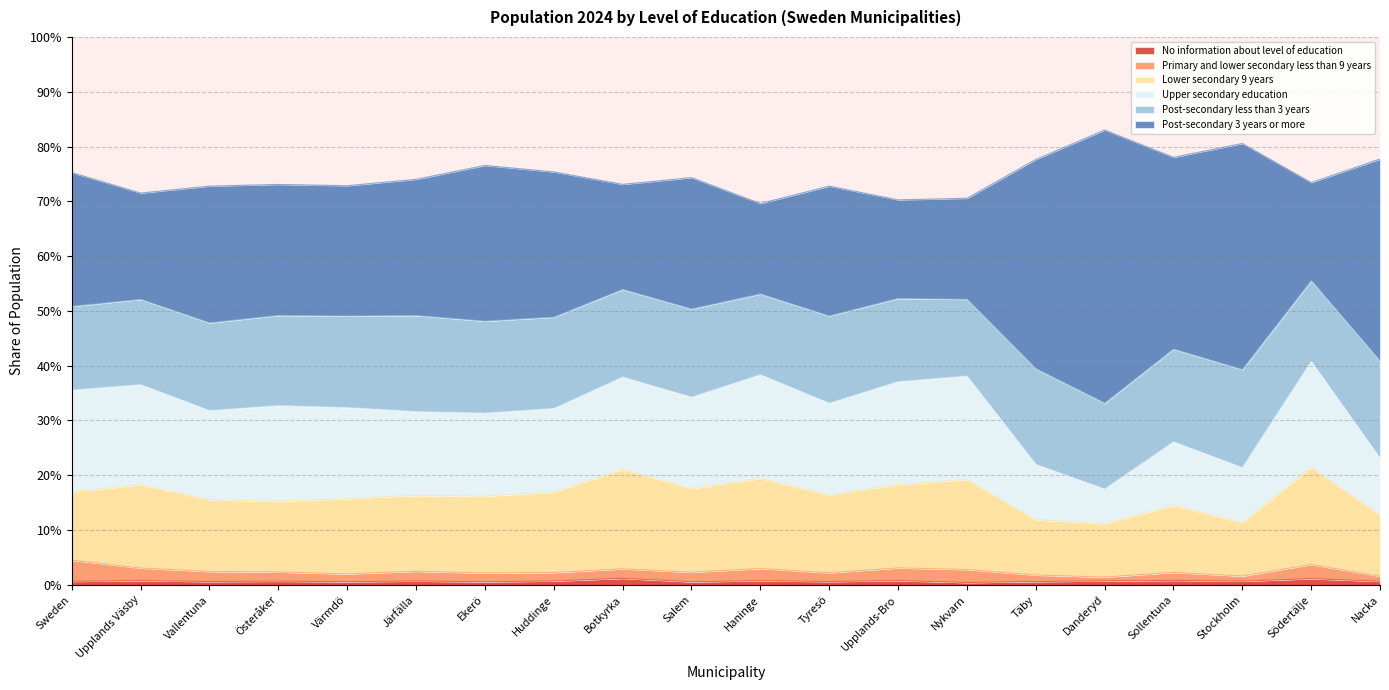

True or false: Lower secondary 9 years has more than 2 points higher than both neighbors.

True